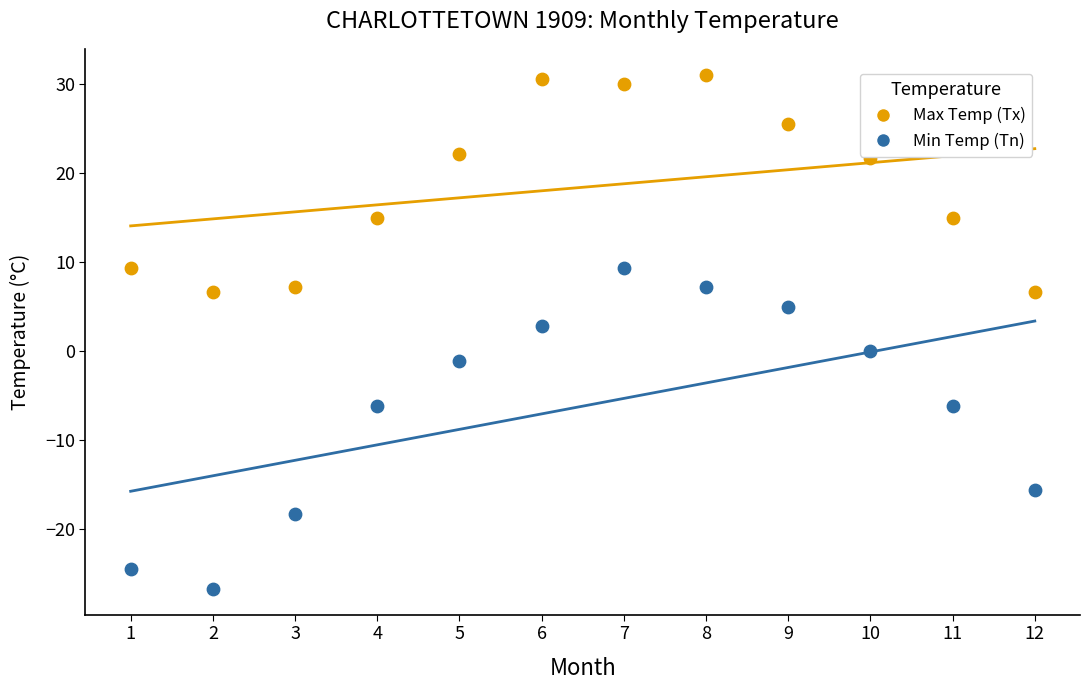

Across all data points, what is the range of Y values (max minus min)?

57.8